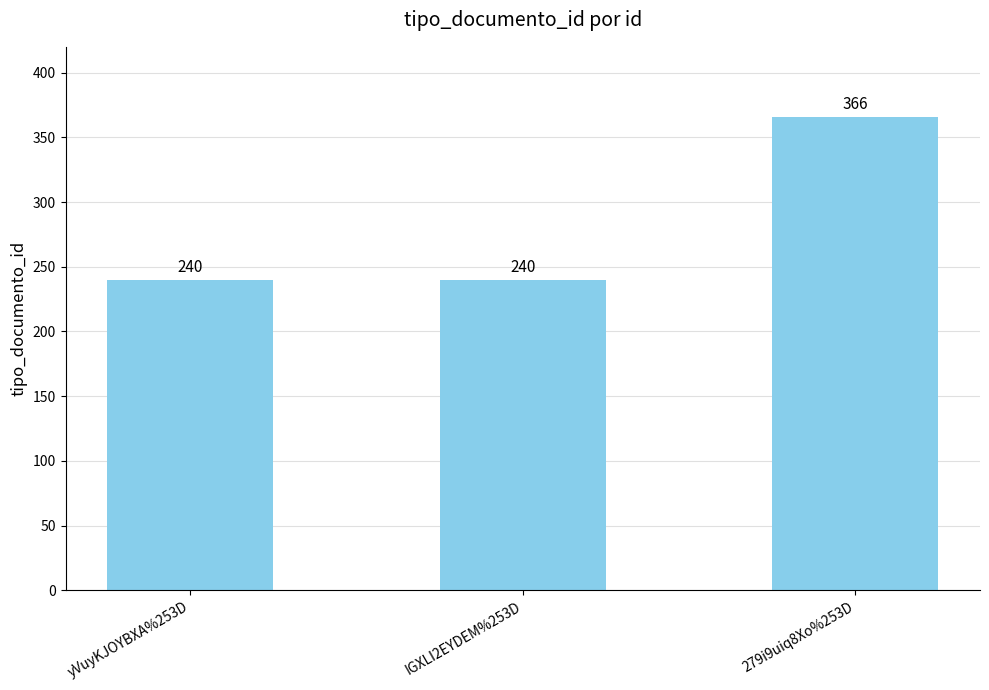

What is the difference between the values at yVuyKJOYBXA%253D and 279i9uiq8Xo%253D?

126